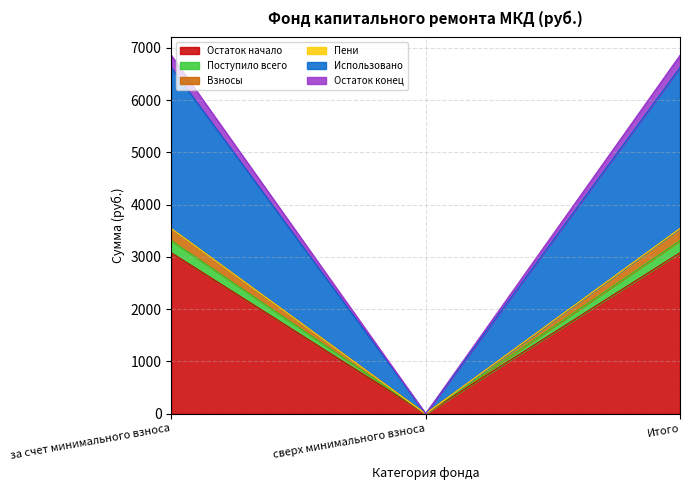

At which label does Остаток начало reach its minimum?

сверх минимального взноса